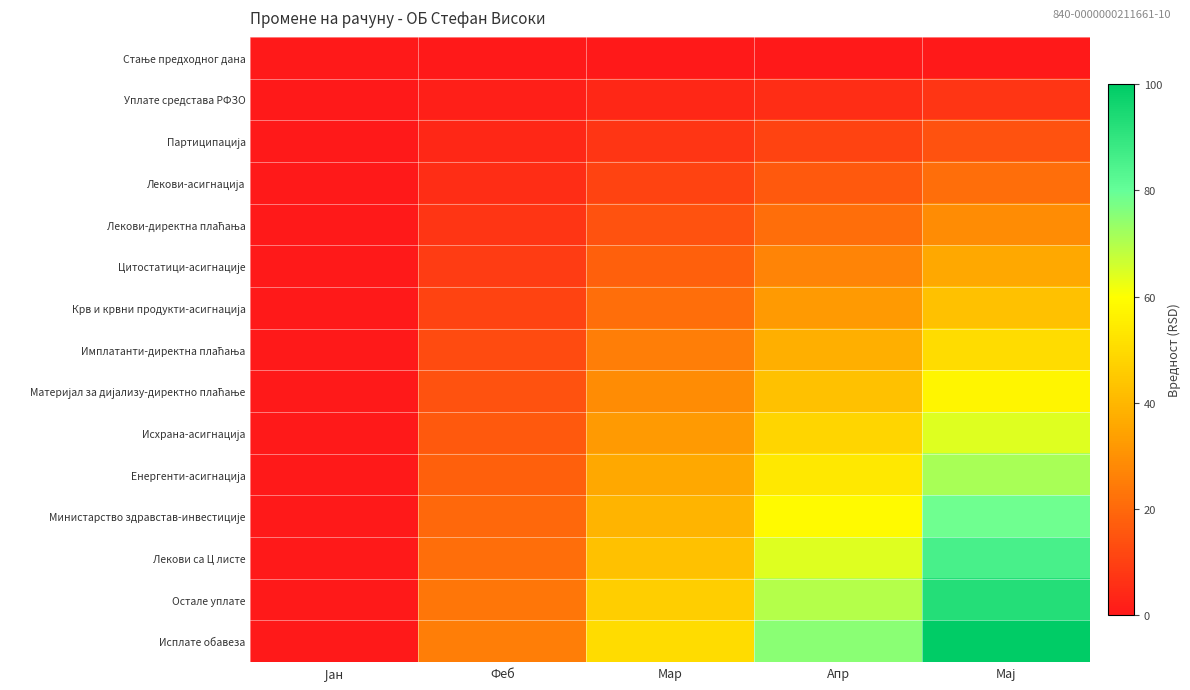

What is the greatest value displayed?

100.0